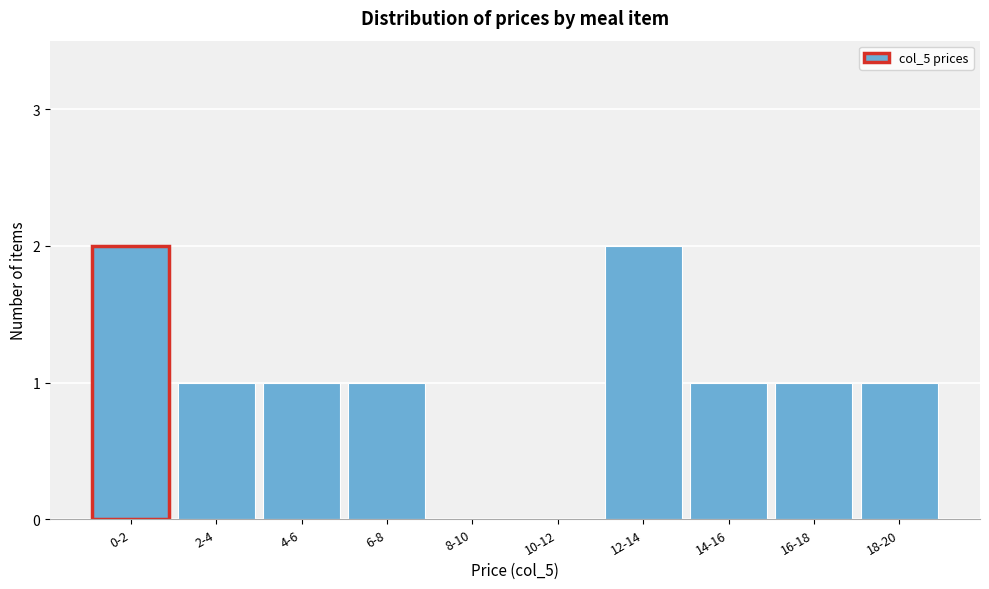

Reading left to right, transcribe all the data shown in this chart.

0-2=2	2-4=1	4-6=1	6-8=1	8-10=0	10-12=0	12-14=2	14-16=1	16-18=1	18-20=1